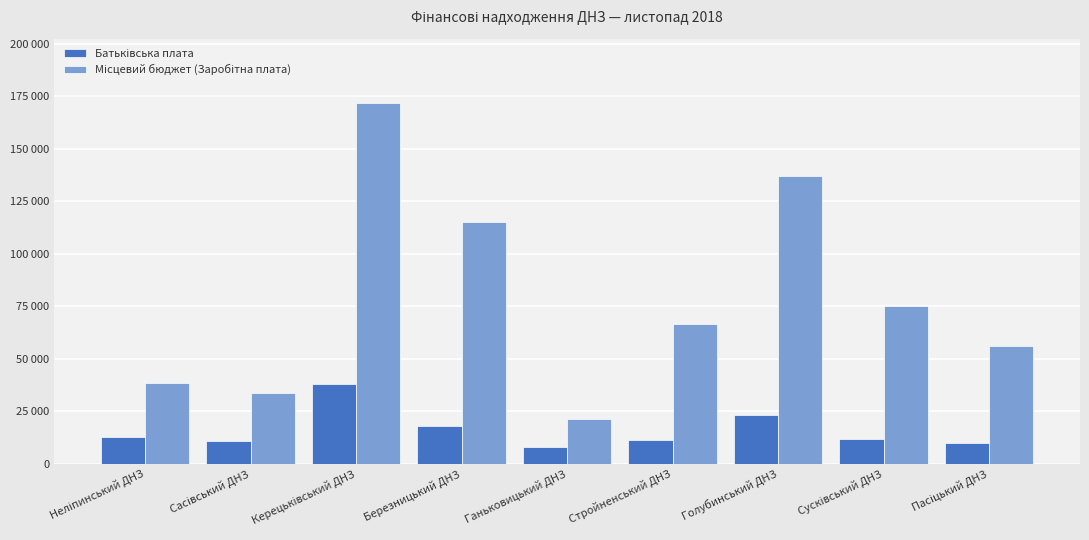

Rank the categories by Батьківська плата value from lowest to highest.

Ганьковицький ДНЗ, Пасіцький ДНЗ, Сасівський ДНЗ, Стройненський ДНЗ, Сусківський ДНЗ, Неліпинський ДНЗ, Березницький ДНЗ, Голубинський ДНЗ, Керецьківський ДНЗ